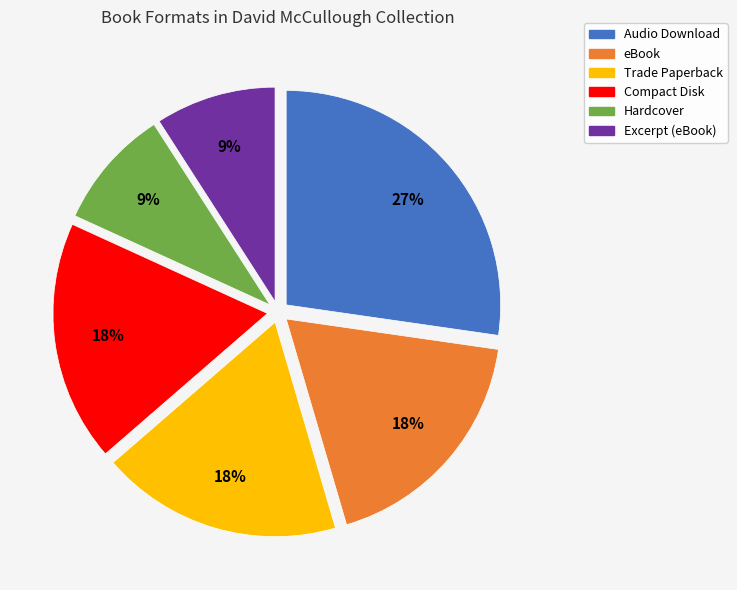

To the nearest percent, what percentage of the pie is Audio Download?

27%